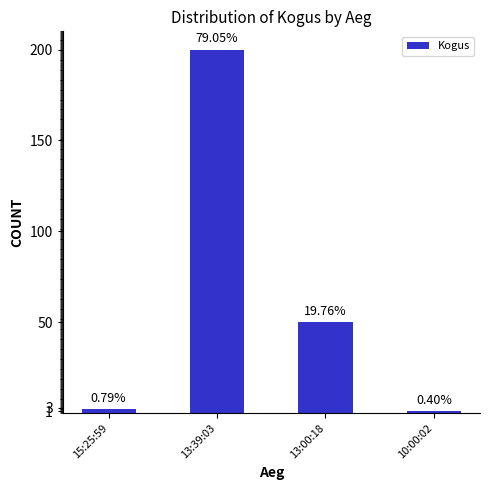

Where does the data first go above 50?

13:39:03